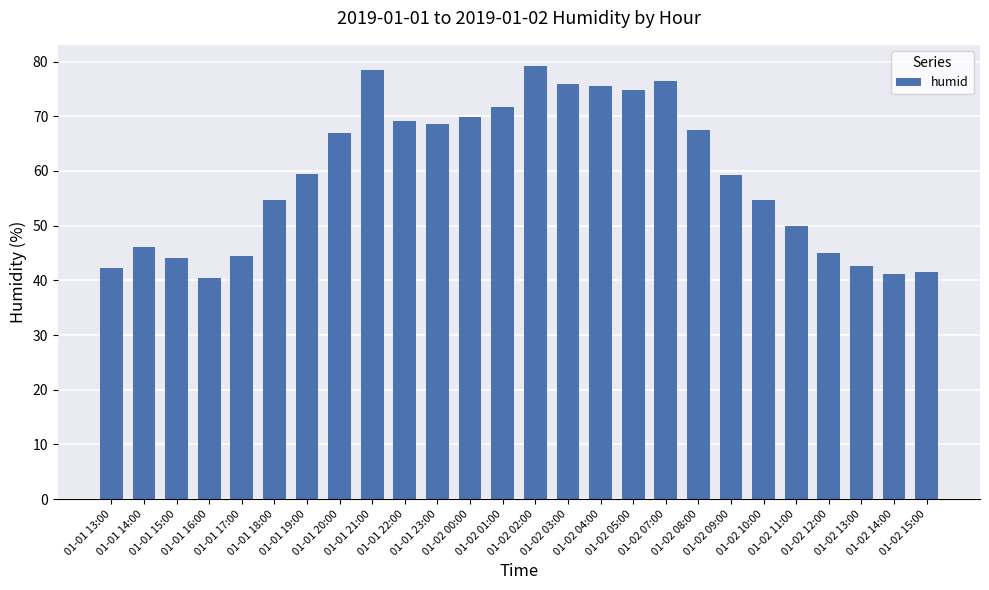

What is the maximum value shown in the chart?

79.1